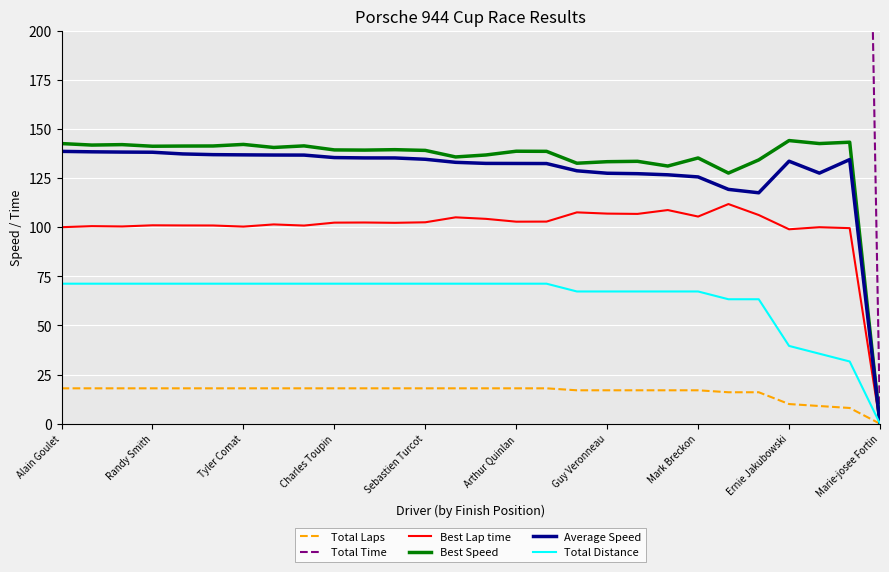

At which label does Total Laps reach its minimum?

Marie-josee Fortin